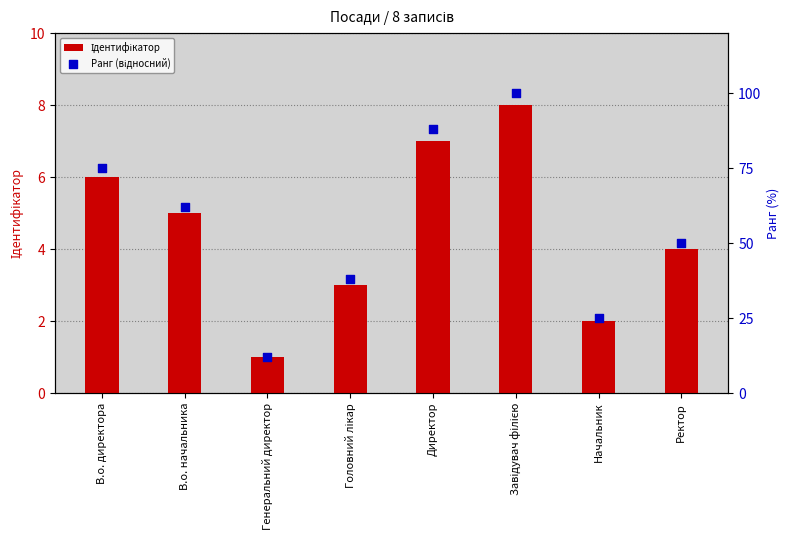

At which category is the sum across all series the highest?

Завідувач філією